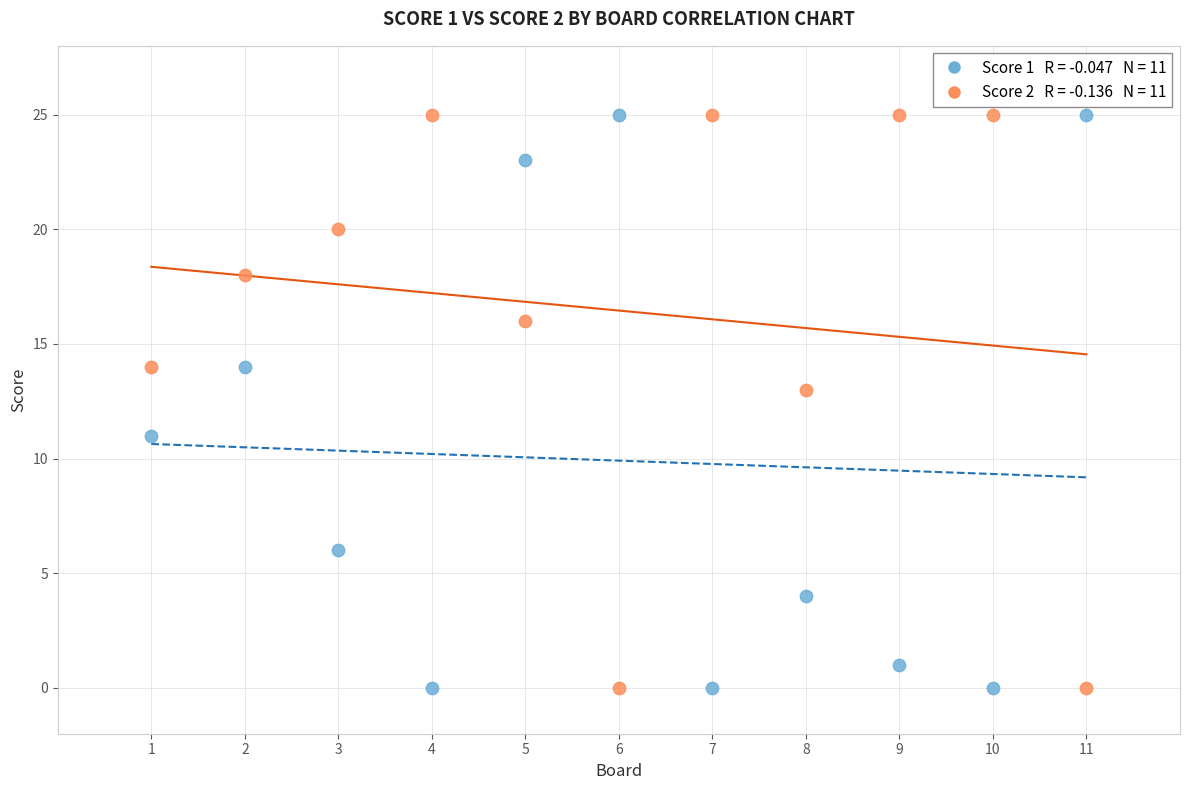

Across all data points, what is the range of Y values (max minus min)?

25